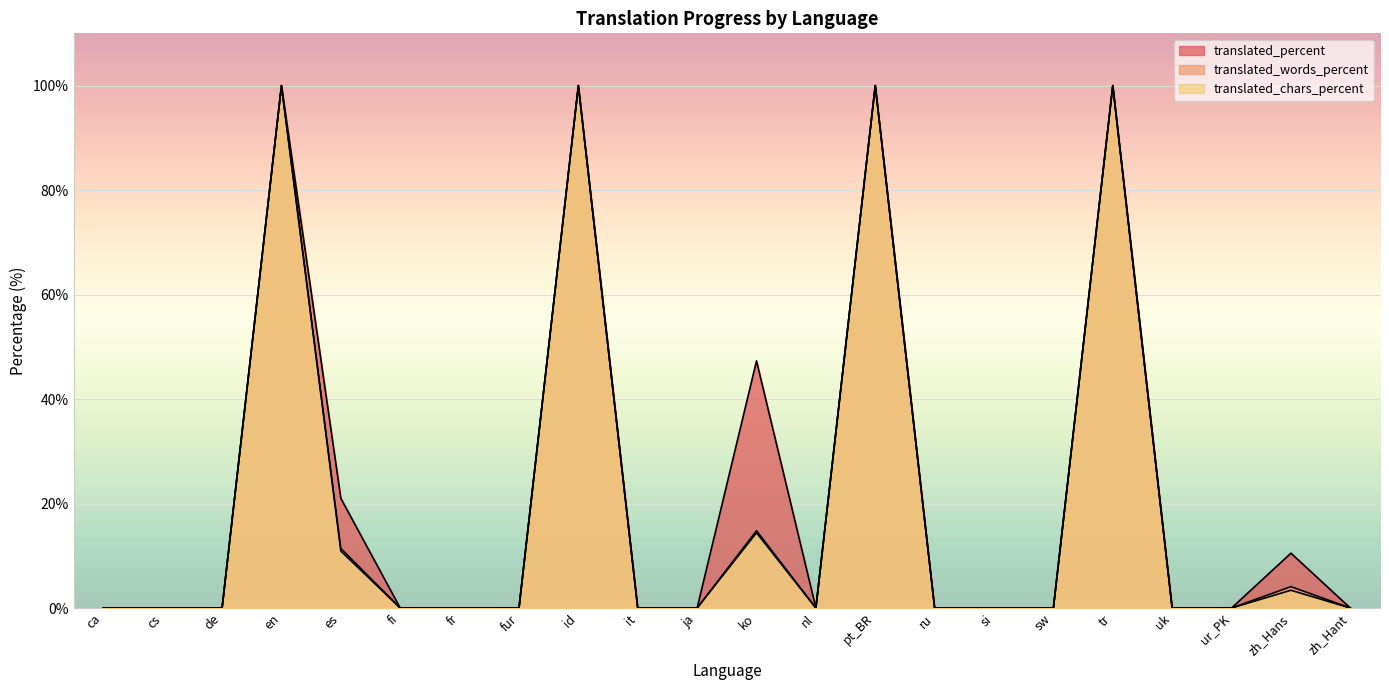

At how many categories does at least one series exceed 35?

5